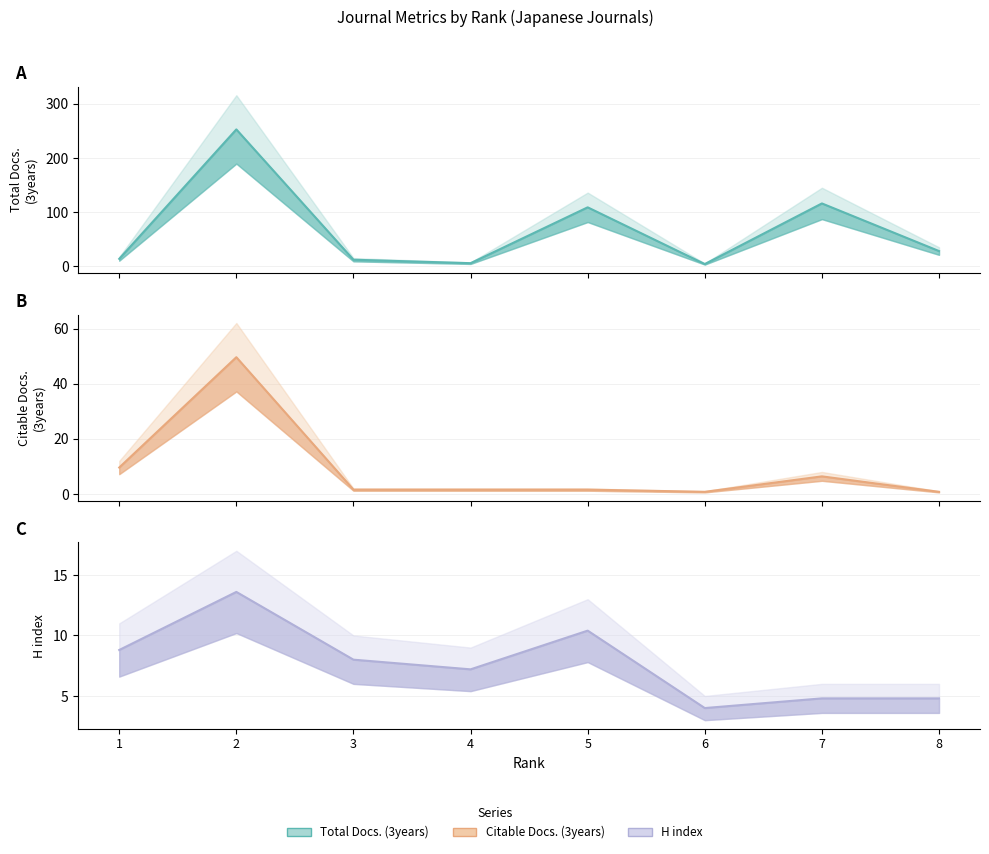

How many interior local peaks does the Citable Docs. (3years) series have?

2